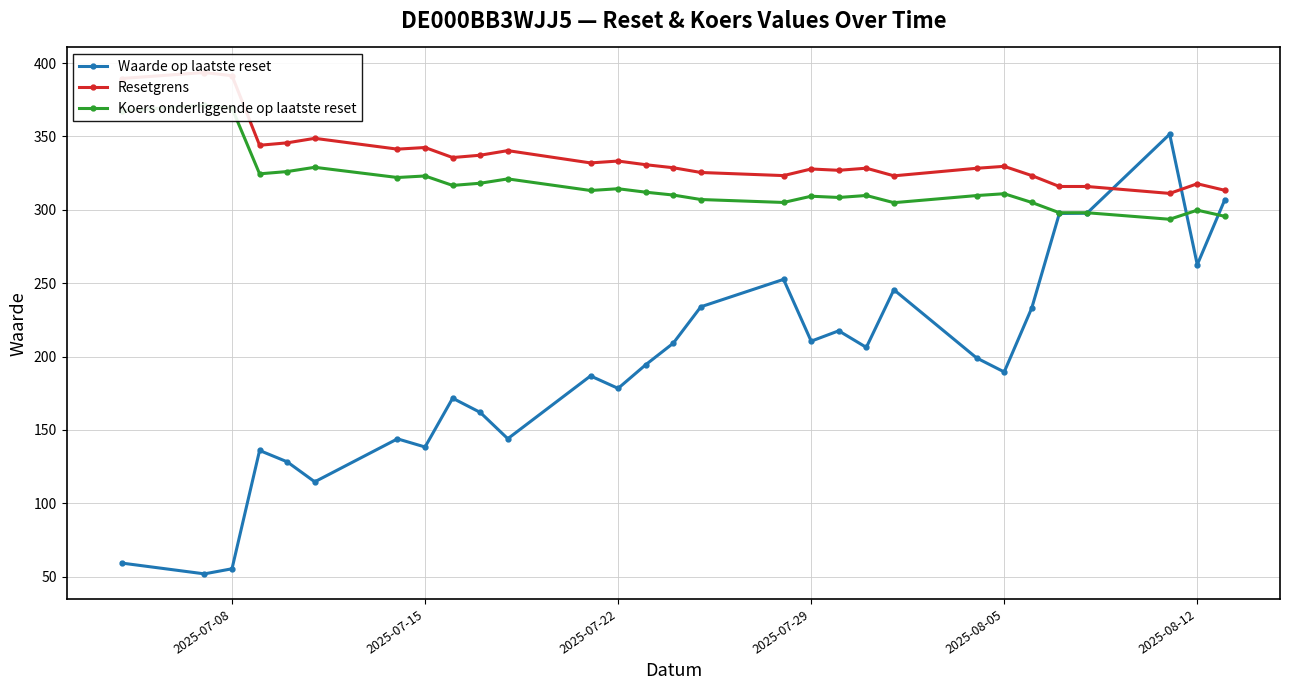

What is the lowest value of the Waarde op laatste reset series?

52.0